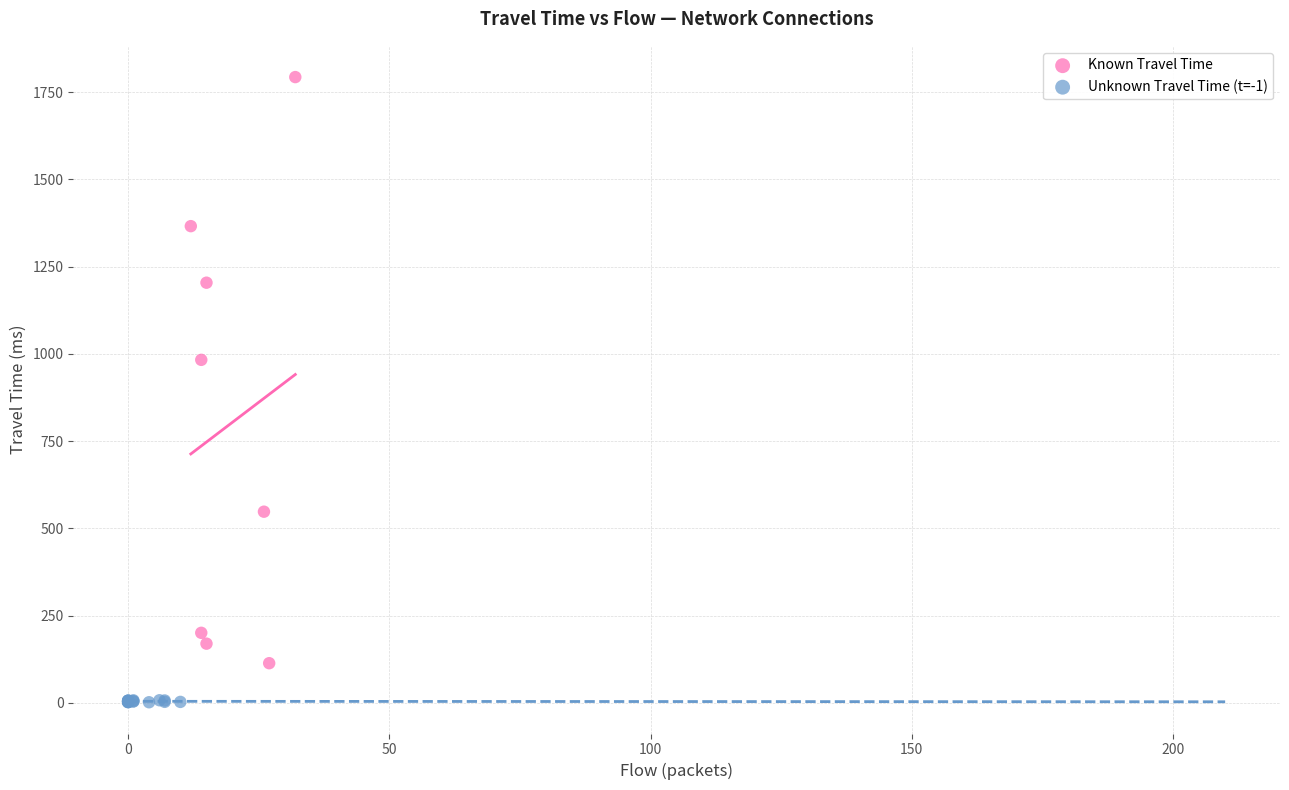

Which series contains the highest Y value?

Known Travel Time